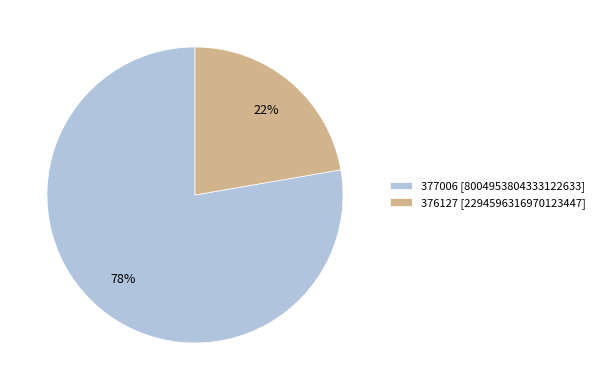

To the nearest percent, what is the average slice percentage?

50%